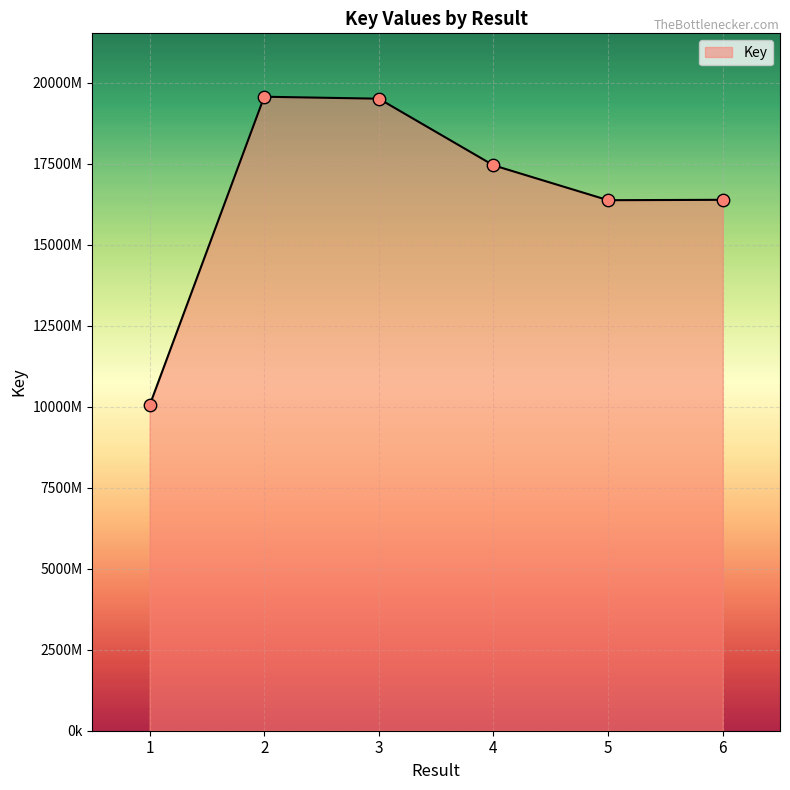

What is the ratio of the value at 6 to the value at 1?

1.6